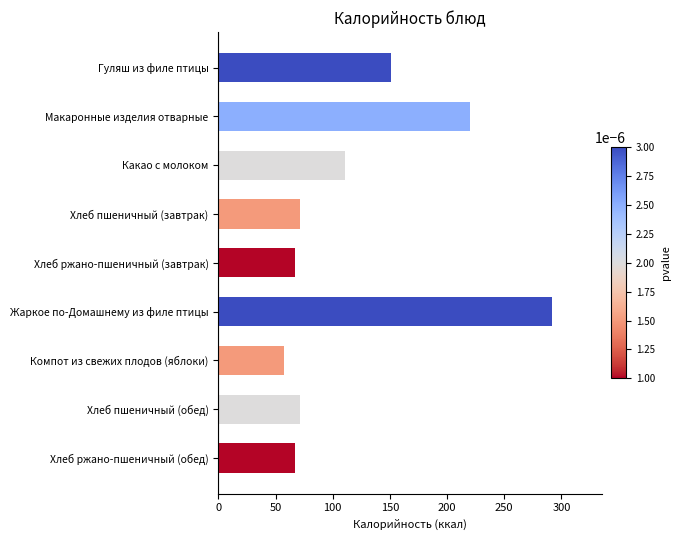

Which label corresponds to the smallest value in the chart?

Компот из свежих плодов (яблоки)